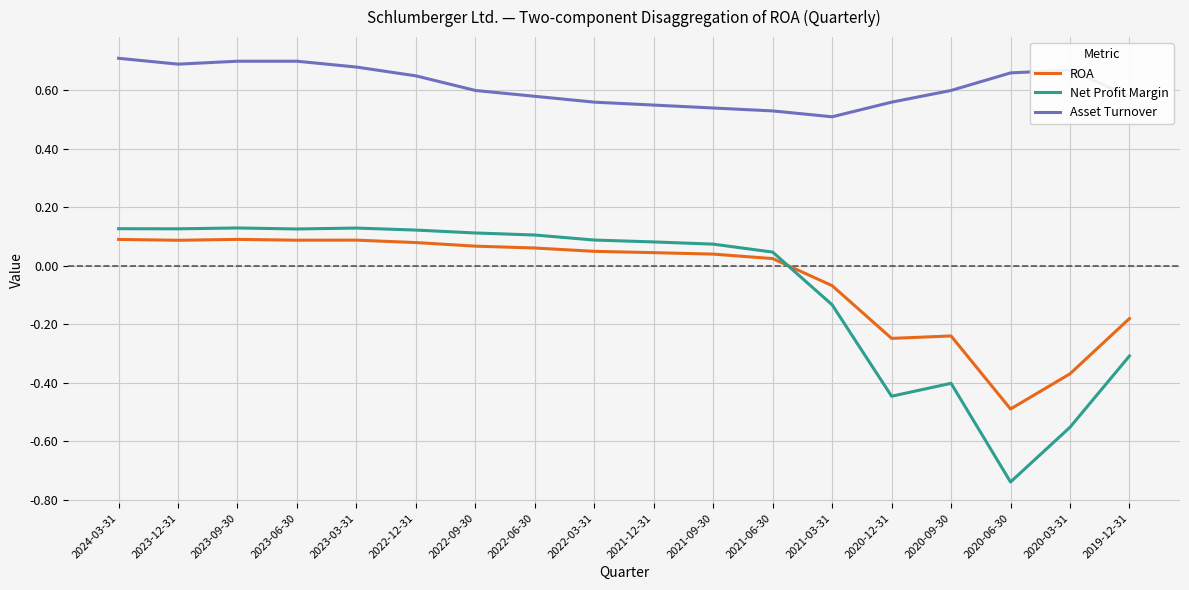

Which category has the lowest value across all series?

2020-06-30